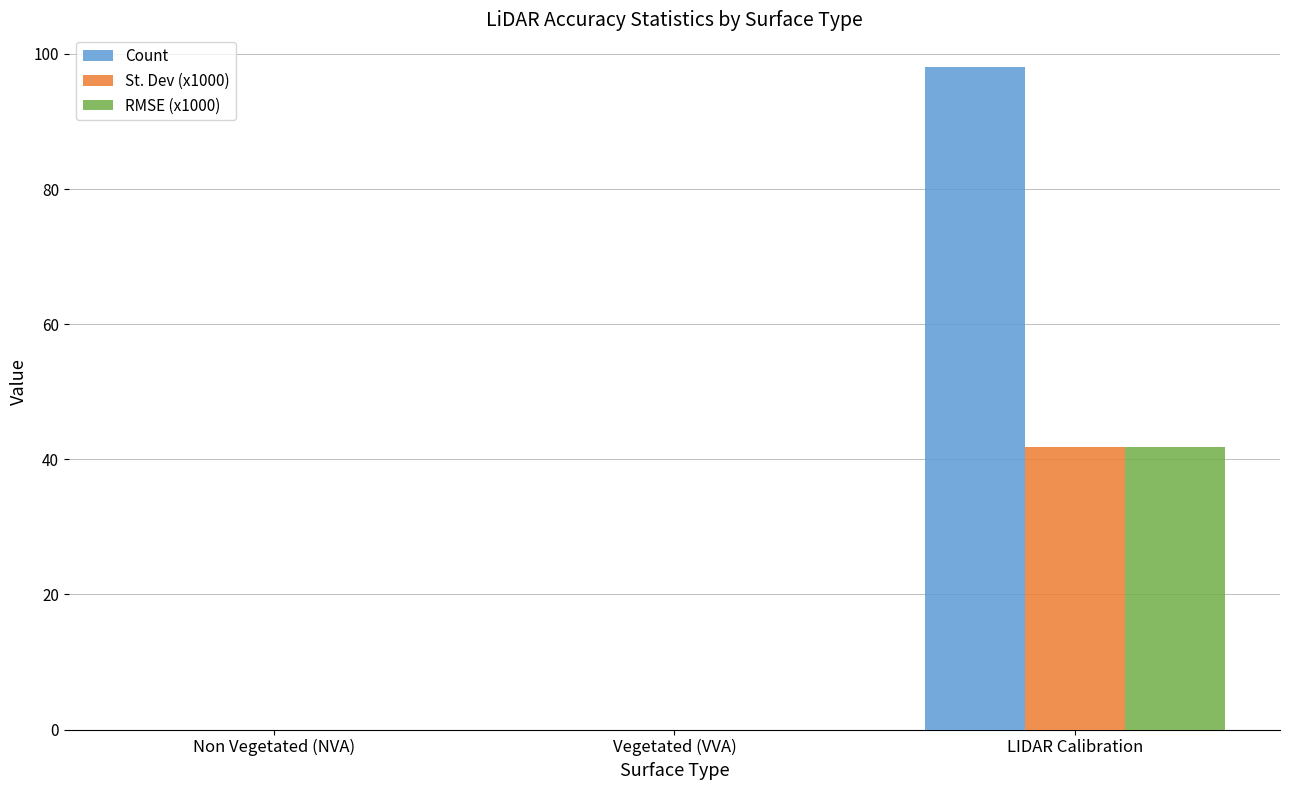

How many categories are shown in the chart?

3